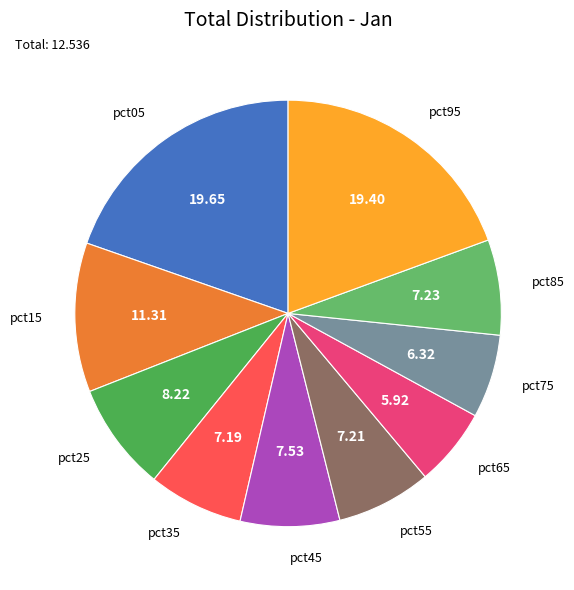

How many segments does this pie chart have?

10